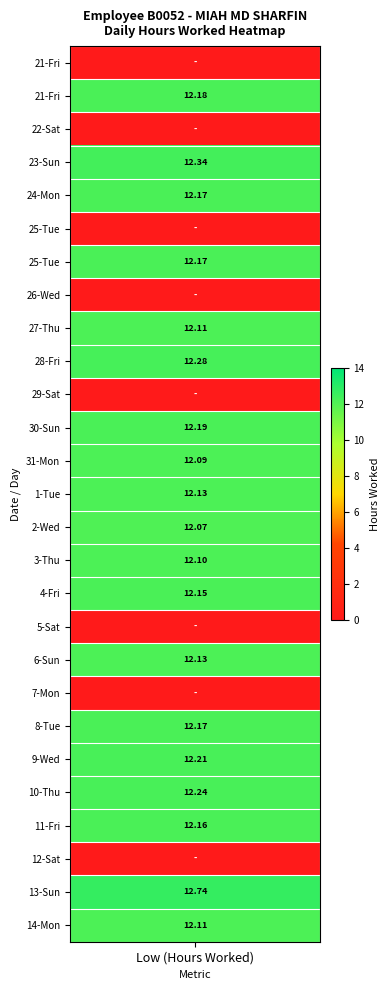

Reading right to left, extract all data points from this chart.

14_Mon=12.1	13_Sun=12.7	12_Sat=0.0	11_Fri=12.2	10_Thu=12.2	9_Wed=12.2	8_Tue=12.2	7_Mon=0.0	6_Sun=12.1	5_Sat=0.0	4_Fri=12.2	3_Thu=12.1	2_Wed=12.1	1_Tue=12.1	31_Mon=12.1	30_Sun=12.2	29_Sat=0.0	28_Fri=12.3	27_Thu=12.1	26_Wed=0.0	25_Tue_2=12.2	25_Tue_1=0.0	24_Mon=12.2	23_Sun=12.3	22_Sat=0.0	21_Fri_2=12.2	21_Fri_1=0.0